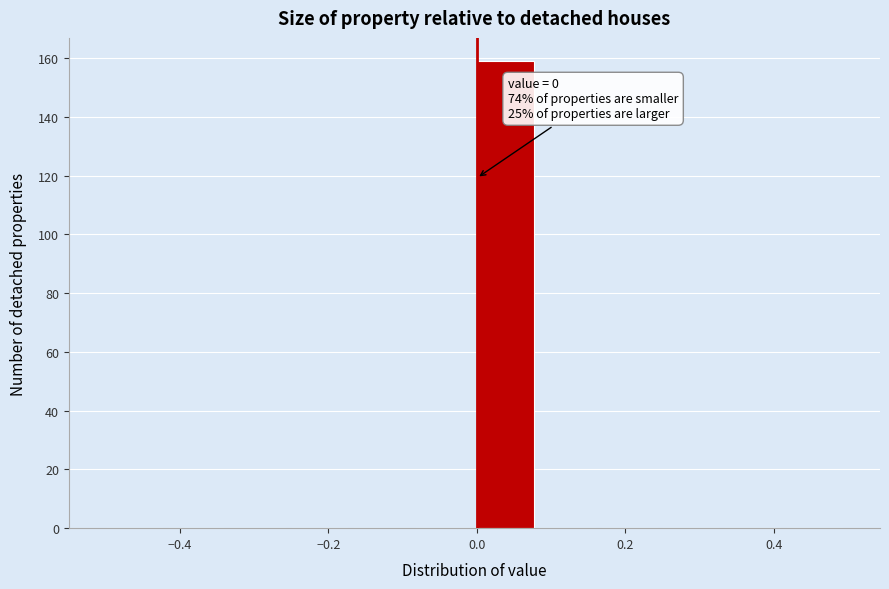

Over which range of the x-axis is the bar tallest?

0.00 to 0.08